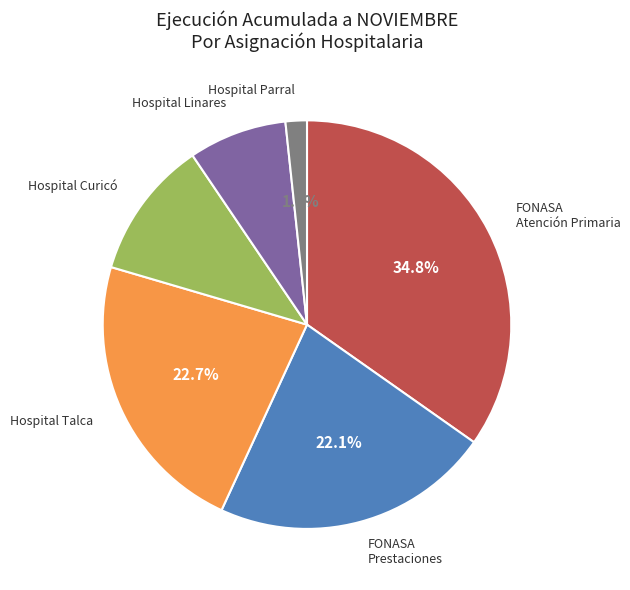

Does any single category account for the majority?

No